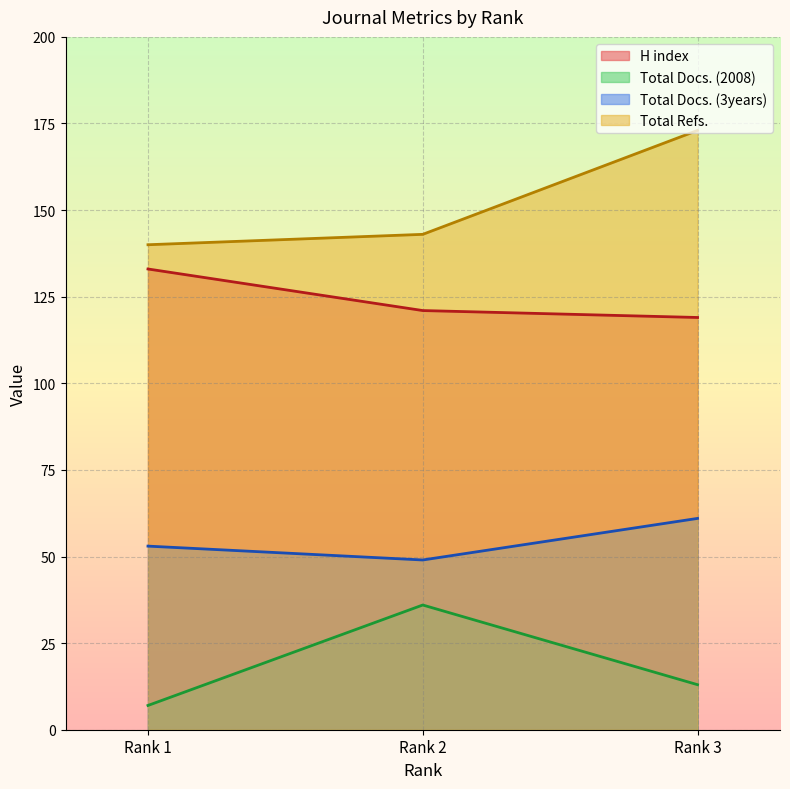

What is the value of the Total Docs. (3years) point at the 2nd from the left?

49